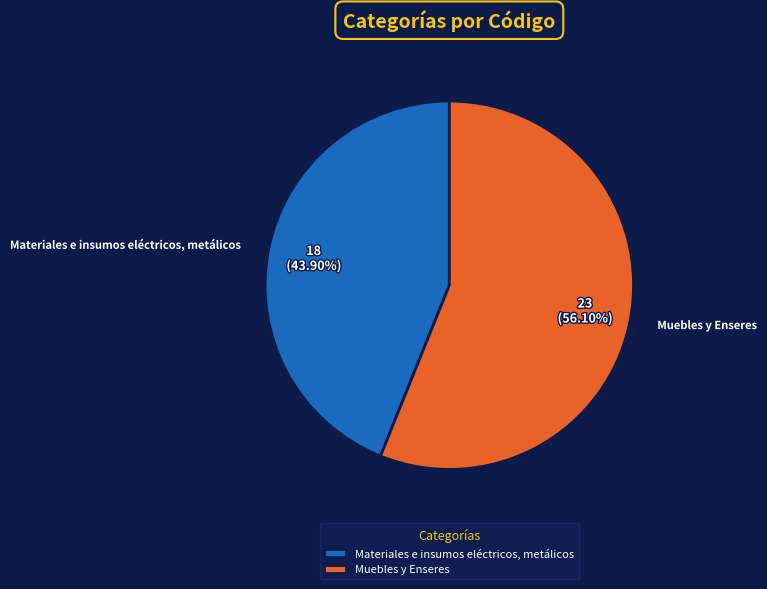

What percentage is NOT represented by Materiales e insumos eléctricos, metálicos?

56.1%